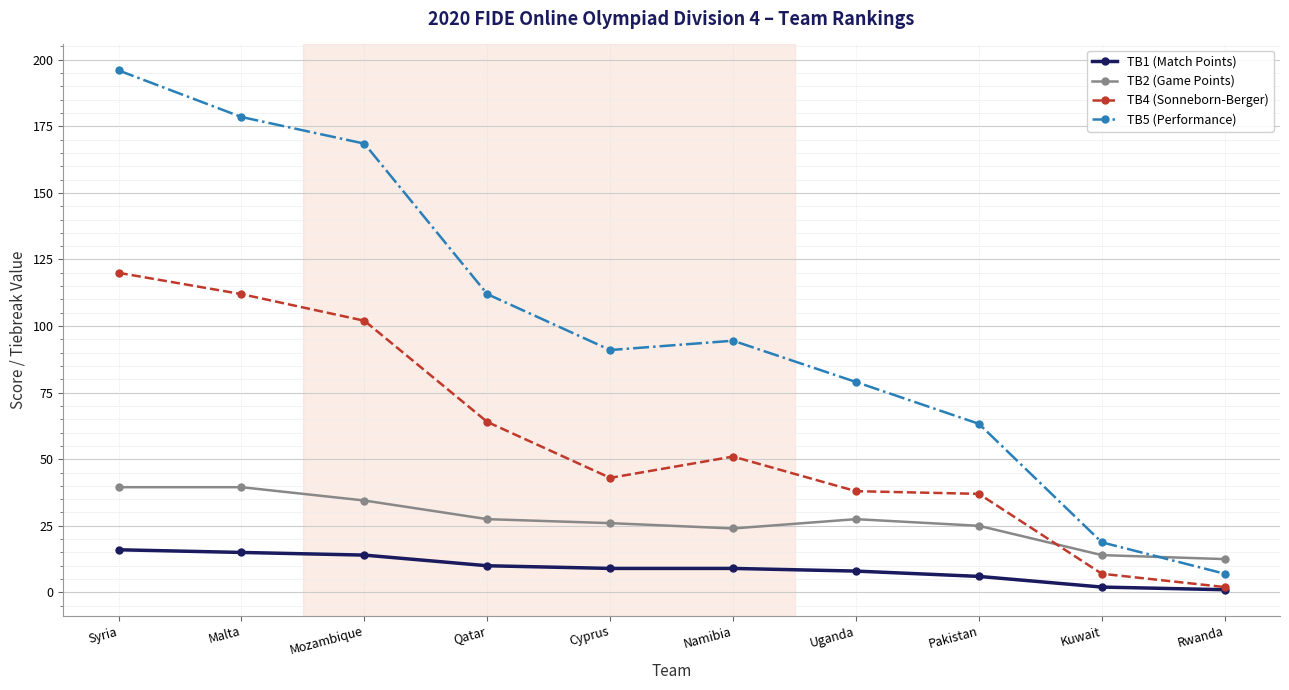

Reading right to left, extract all data points from this chart.

TB1 (Match Points): Rwanda=1.0	Kuwait=2.0	Pakistan=6.0	Uganda=8.0	Namibia=9.0	Cyprus=9.0	Qatar=10.0	Mozambique=14.0	Malta=15.0	Syria=16.0
TB2 (Game Points): Rwanda=12.5	Kuwait=14.0	Pakistan=25.0	Uganda=27.5	Namibia=24.0	Cyprus=26.0	Qatar=27.5	Mozambique=34.5	Malta=39.5	Syria=39.5
TB4 (Sonneborn-Berger): Rwanda=2.0	Kuwait=7.0	Pakistan=37.0	Uganda=38.0	Namibia=51.0	Cyprus=43.0	Qatar=64.0	Mozambique=102.0	Malta=112.0	Syria=120.0
TB5 (Performance): Rwanda=7.0	Kuwait=18.8	Pakistan=63.3	Uganda=79.0	Namibia=94.5	Cyprus=91.0	Qatar=112.0	Mozambique=168.5	Malta=178.5	Syria=196.0